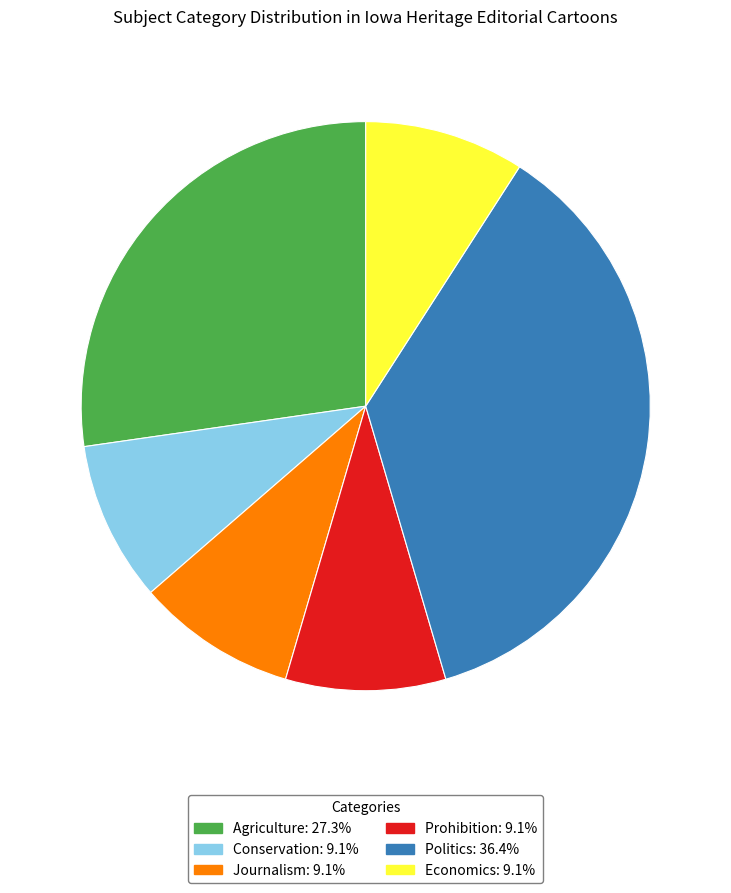

True or false: Economics accounts for 1% of the total.

False